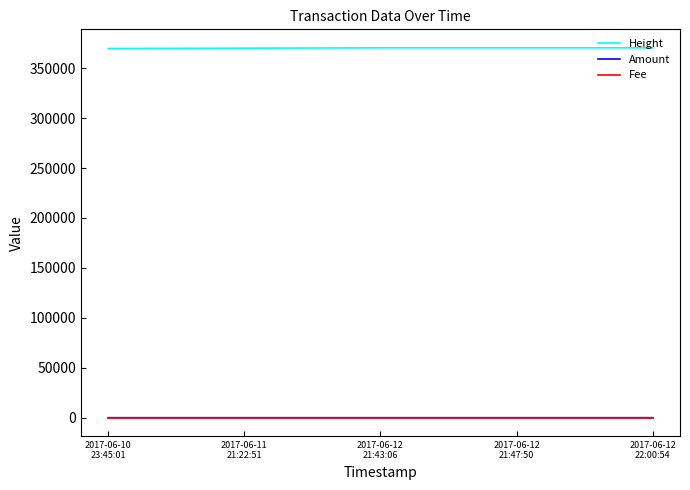

True or false: Height and Fee cross at least once.

False